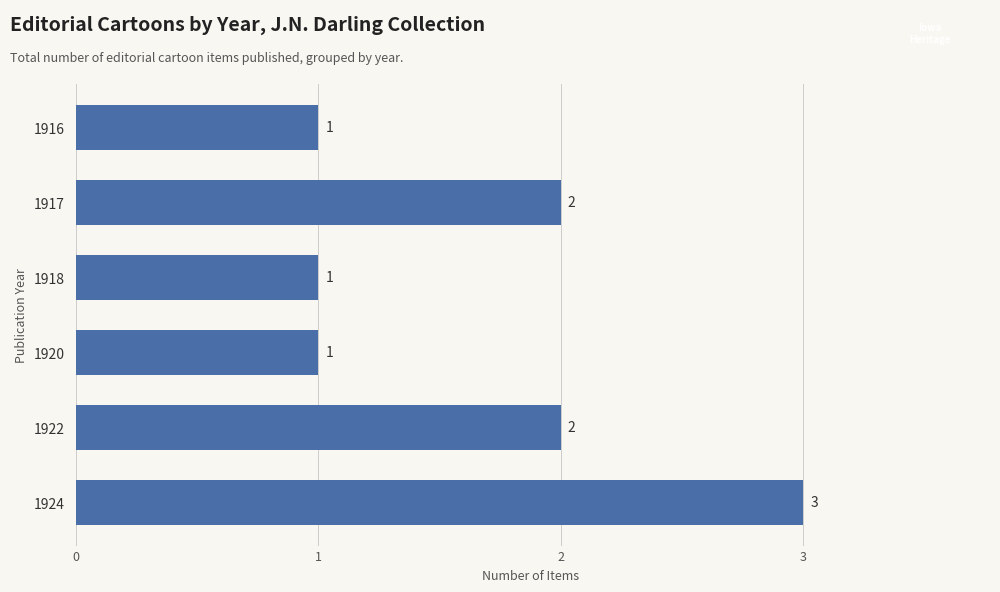

Reading bottom to top, extract all data points from this chart.

3	2	1	1	2	1